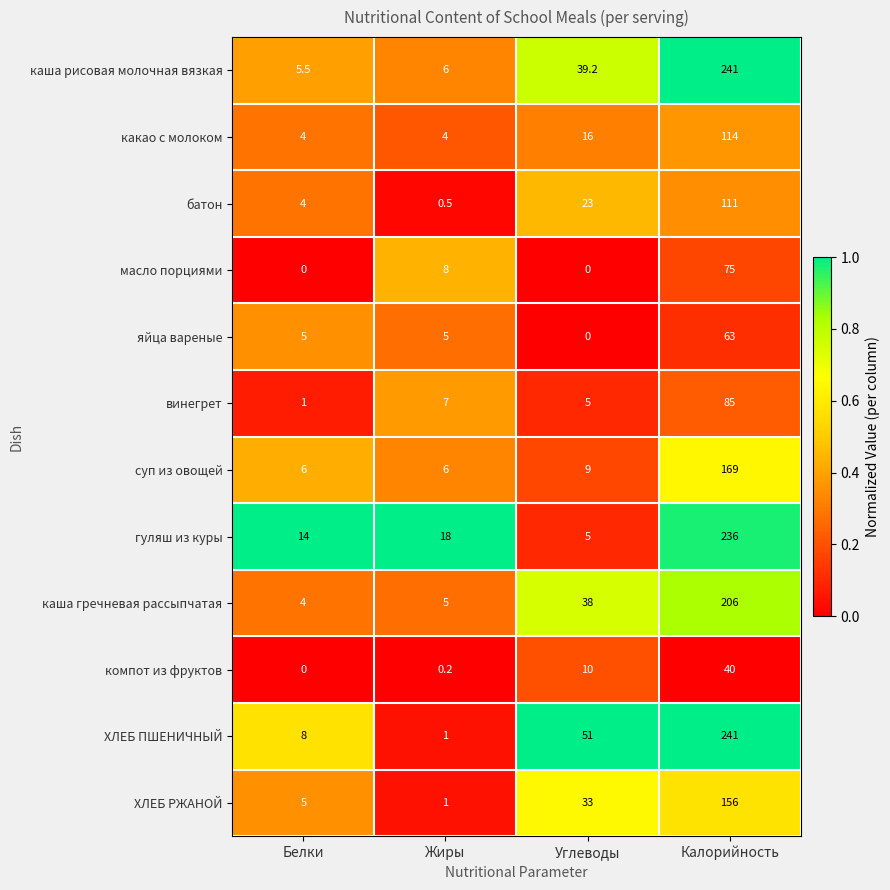

Which series changed the most between Белки and Жиры?

масло порциями